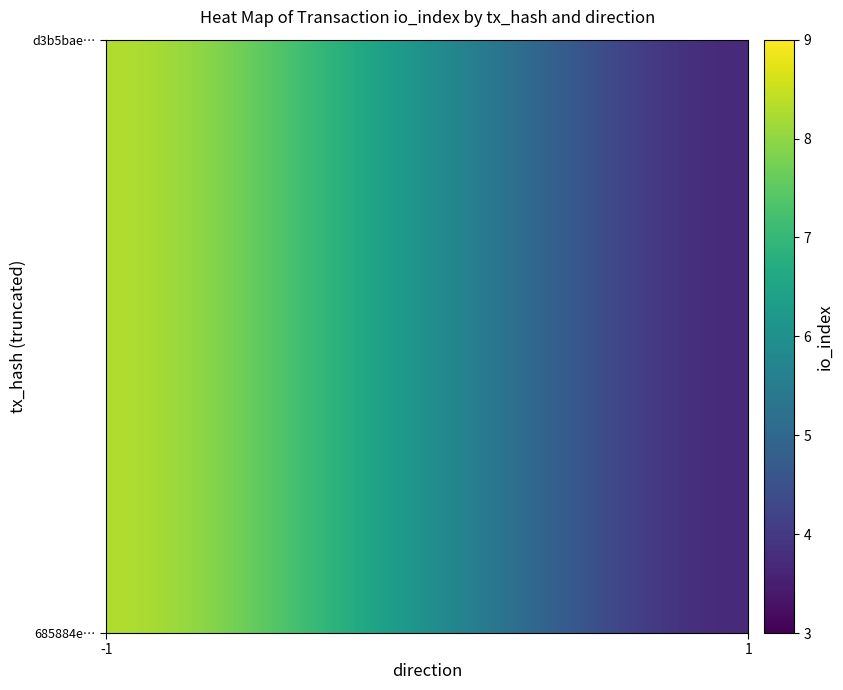

Which series has the largest total across all categories?

d3b5bae144b8909db8d7ff0d0fb34e4bc4a3776